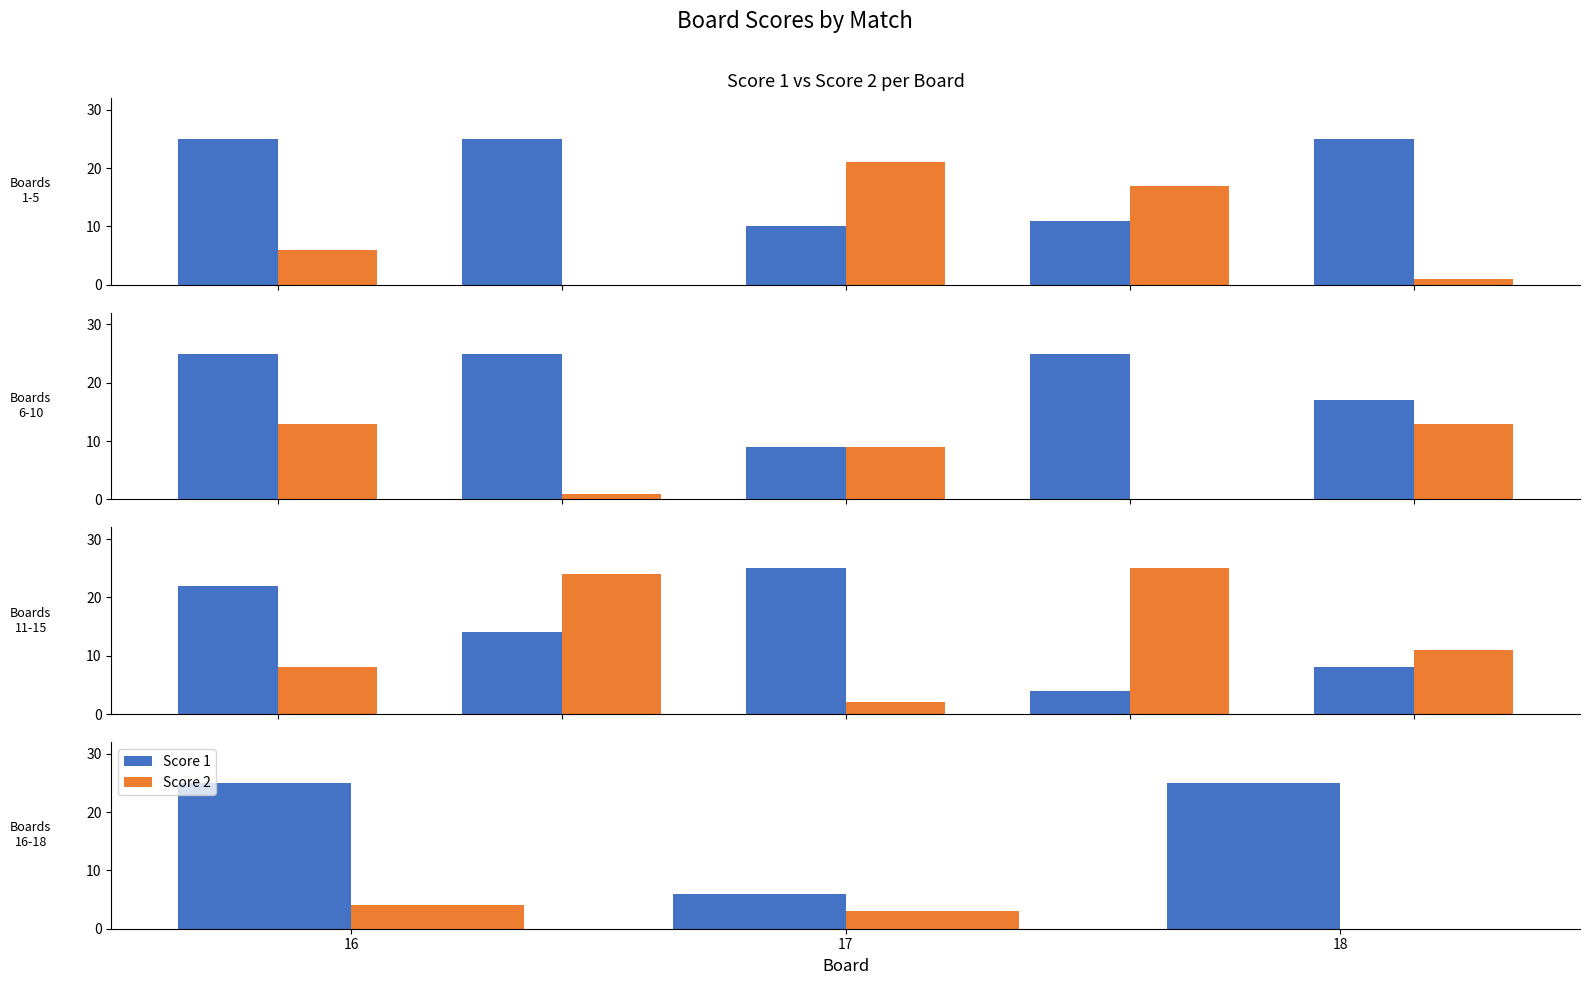

Between 16 and 17, which series saw the biggest shift?

Score 1